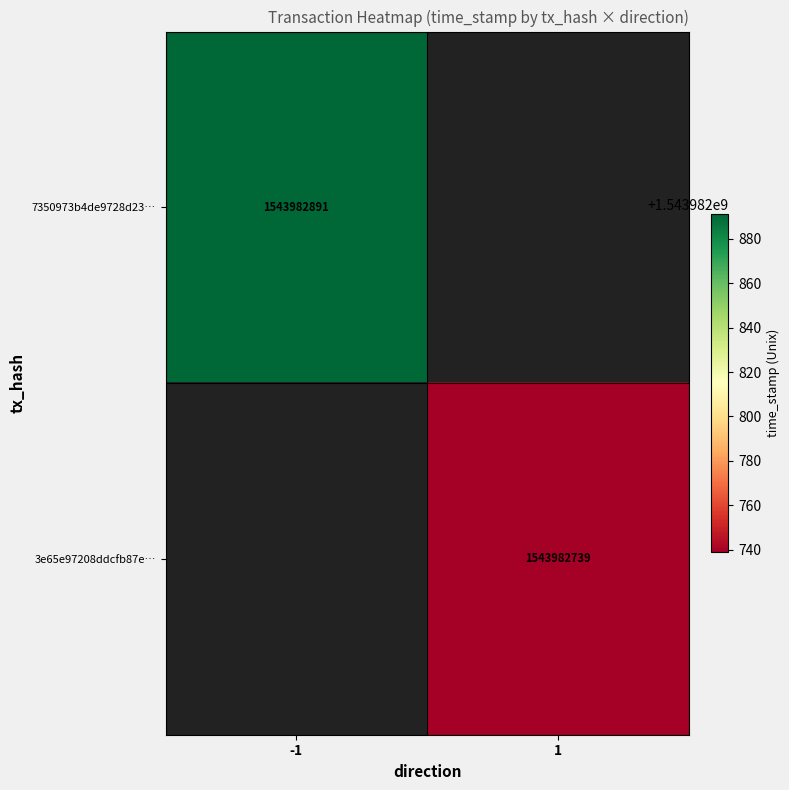

How many series are shown in this chart?

2